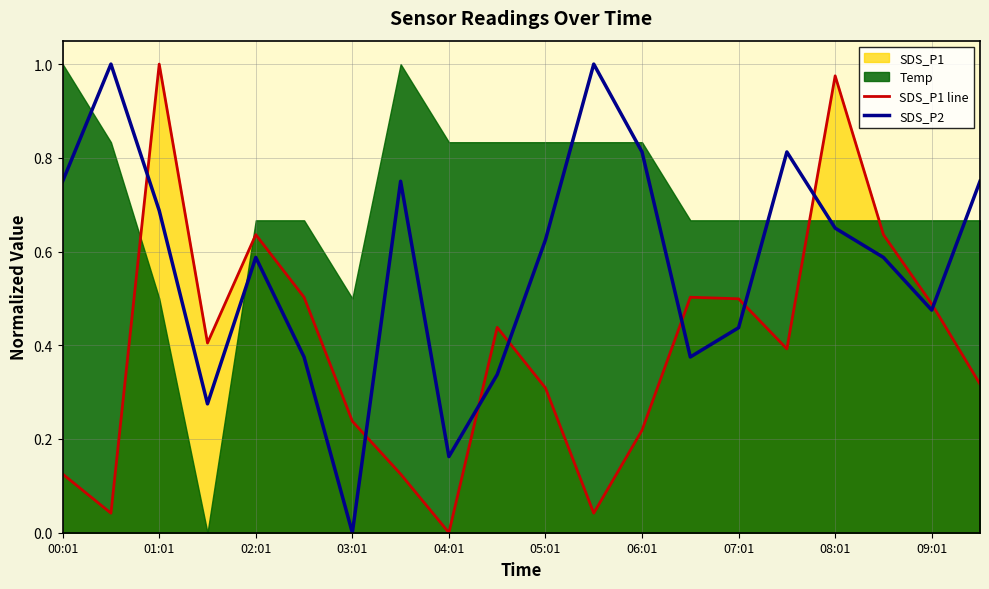

At how many categories does at least one series exceed 0?

20